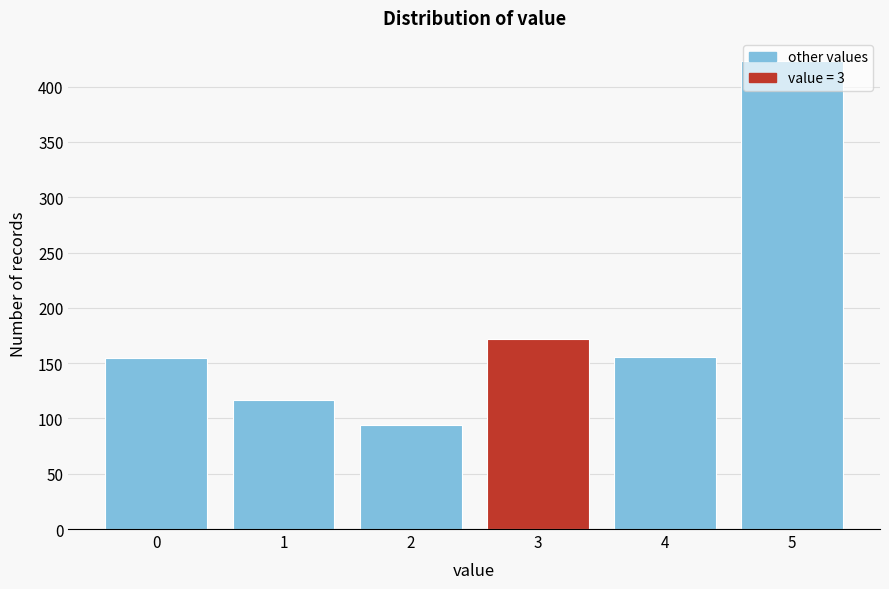

What is the sum of the values at 5 and 0?

578